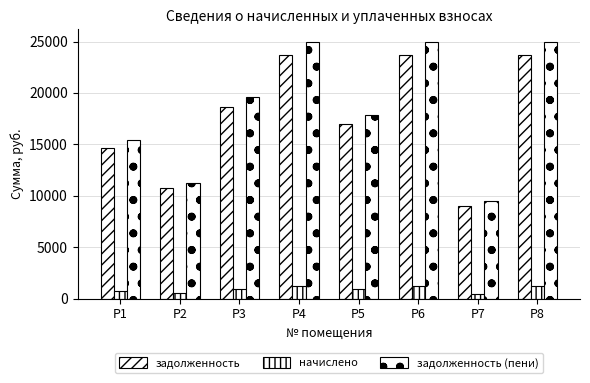

At which category is the sum across all series the highest?

P4